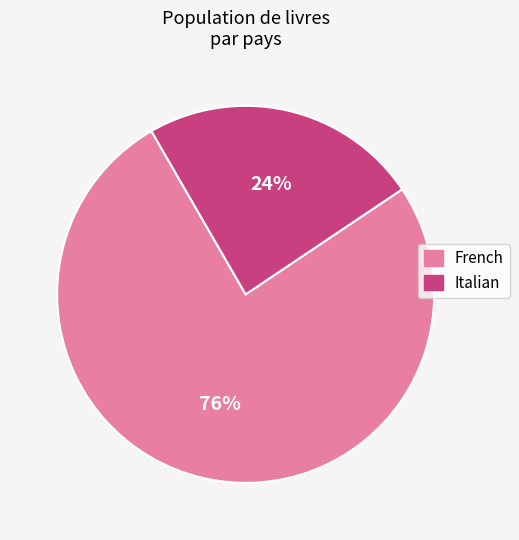

Is the sum of French and Italian greater than half?

Yes